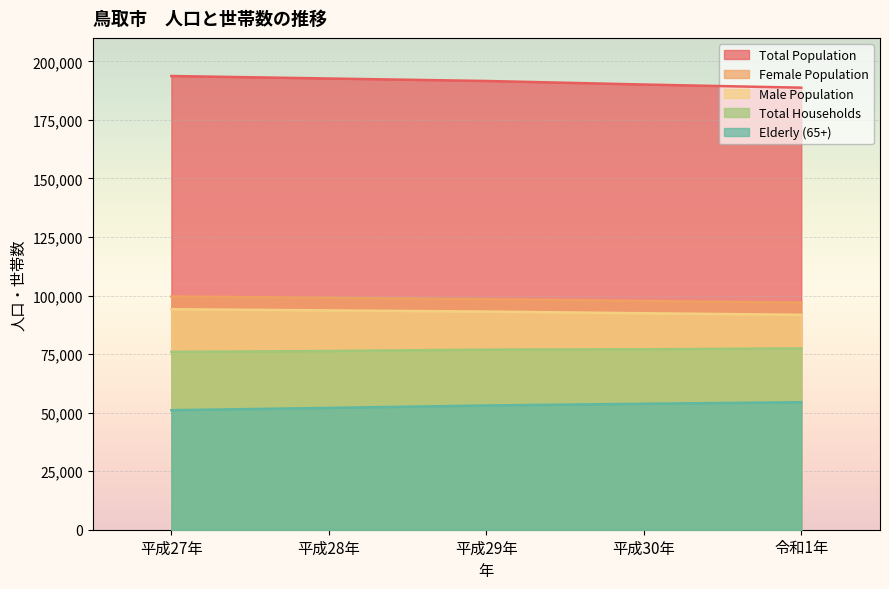

What position from the right is 令和1年?

1